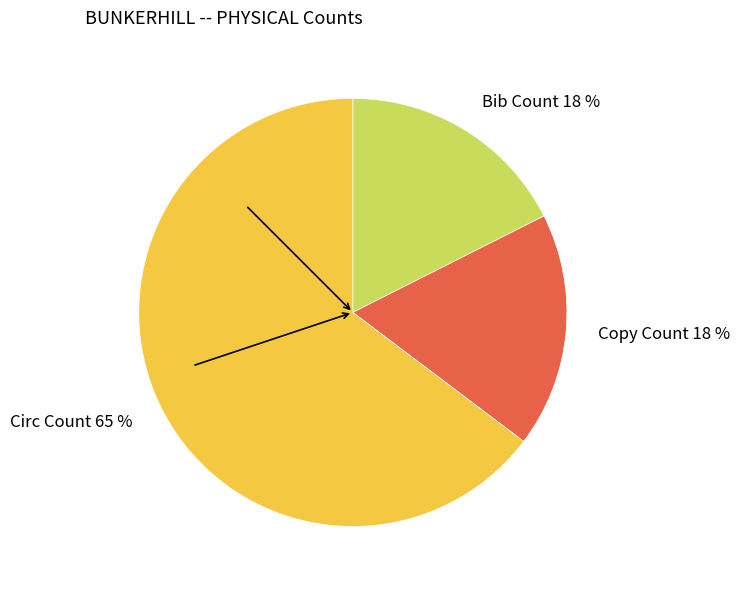

To the nearest percent, what portion does Bib Count represent?

18%